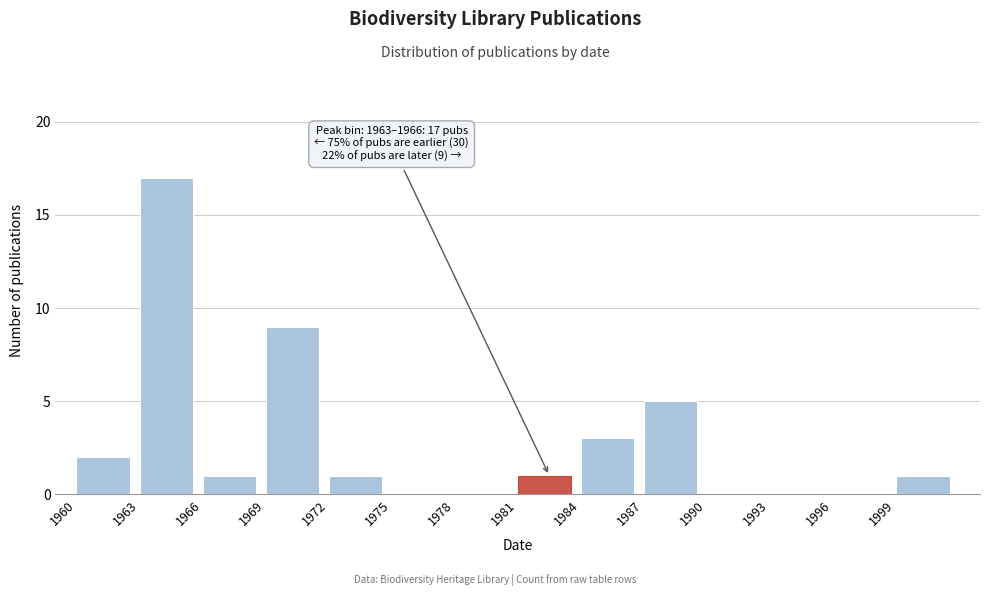

Over which range of the x-axis is the bar tallest?

1963 to 1966